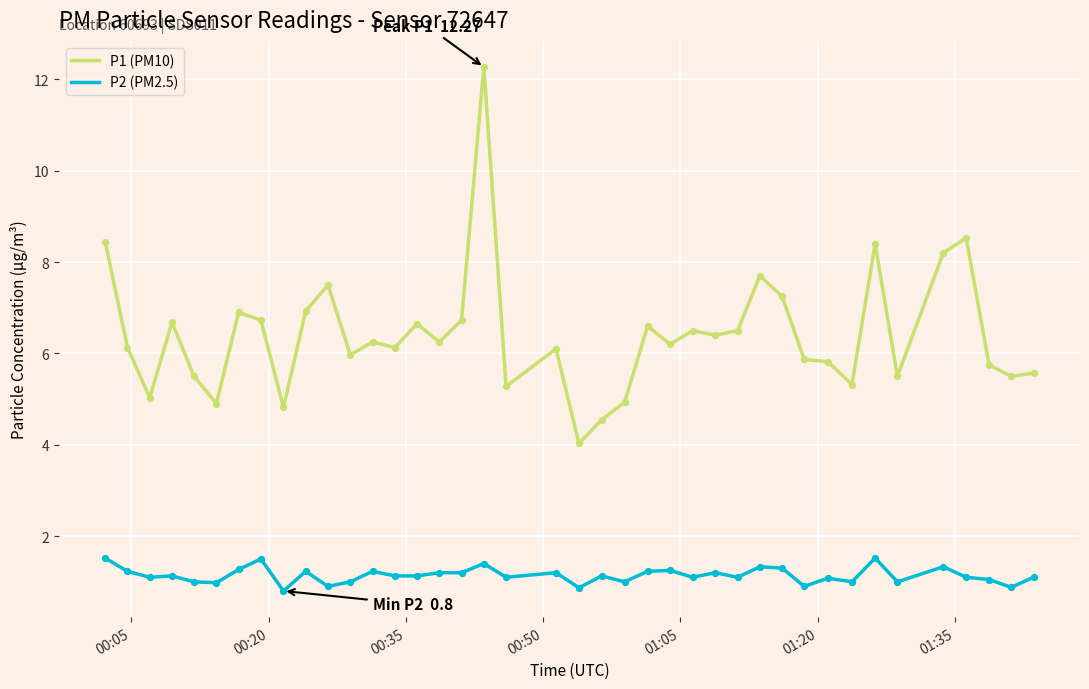

Which series has the largest range (max minus min)?

P1 (PM10)